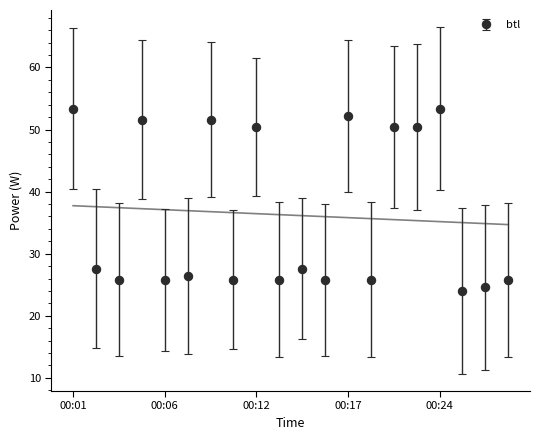

What is the greatest value displayed?

53.4